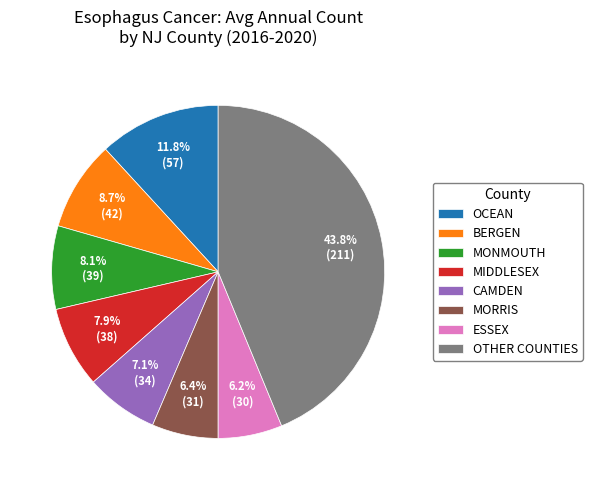

Is there any slice that represents more than half of the pie?

No